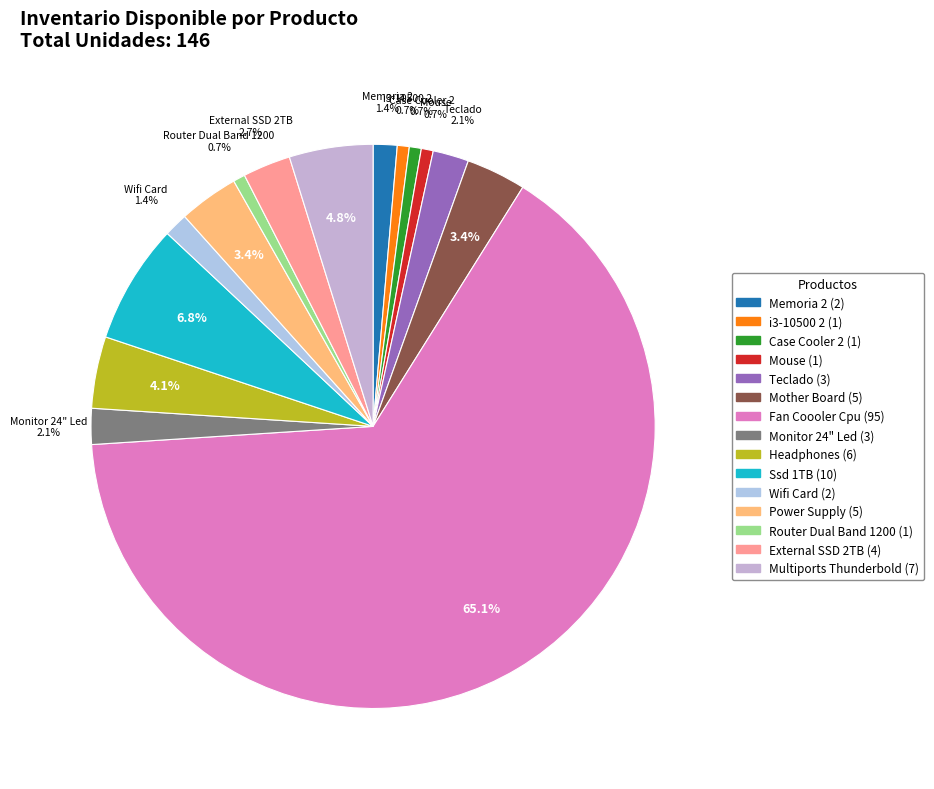

Do Fan Coooler Cpu and Teclado together represent more than half of the pie?

Yes